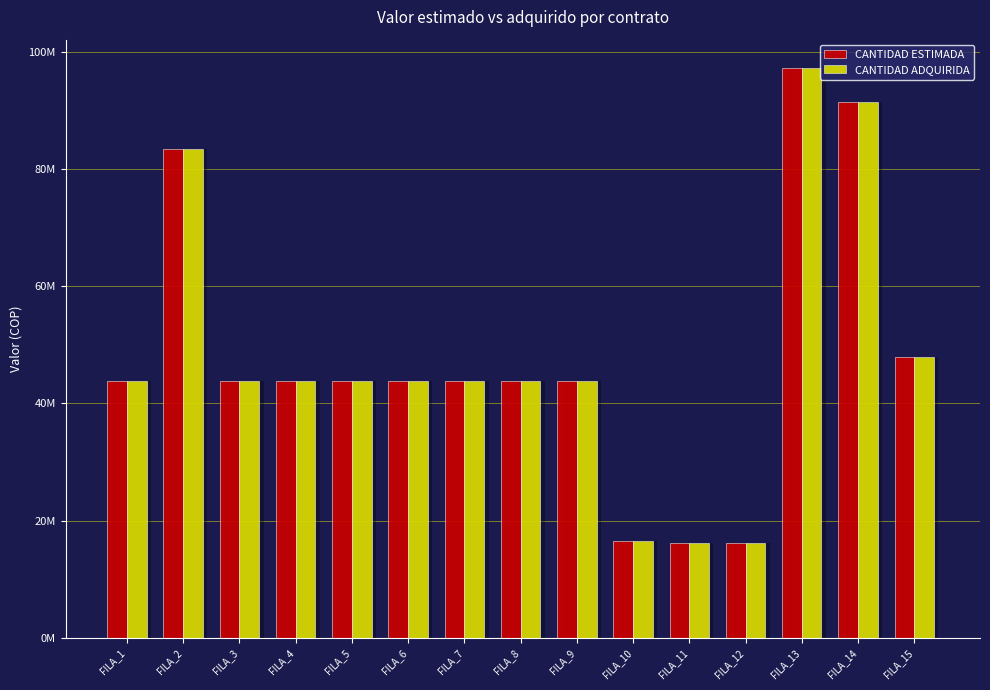

What is the value of the CANTIDAD ADQUIRIDA bar at the 15th from the left?

47999900